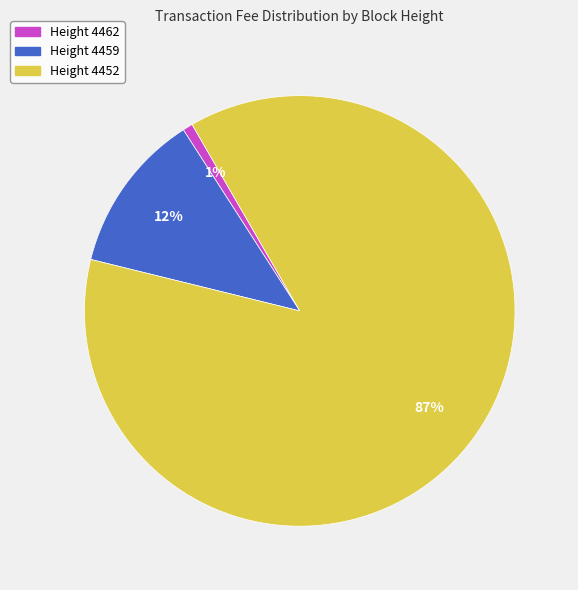

Which slice is the largest?

Height 4452